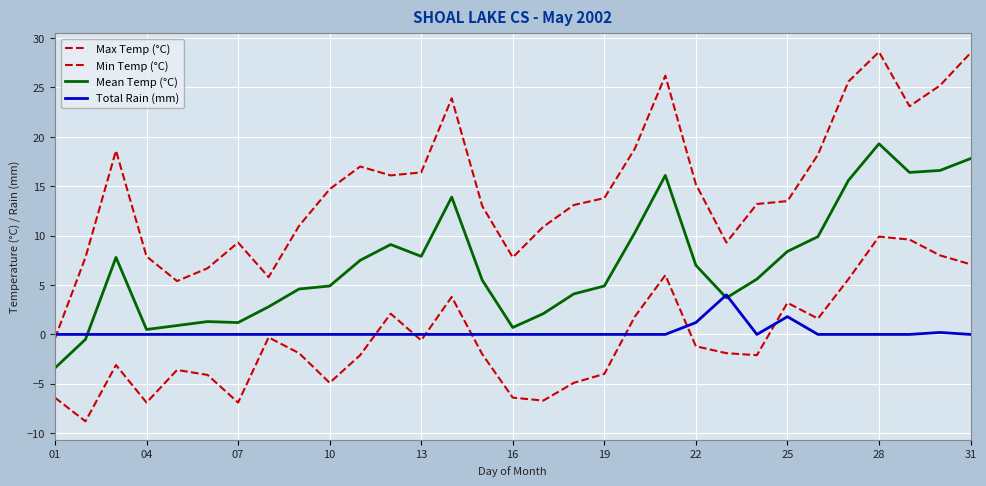

Which series has the largest total across all categories?

Max Temp (°C)